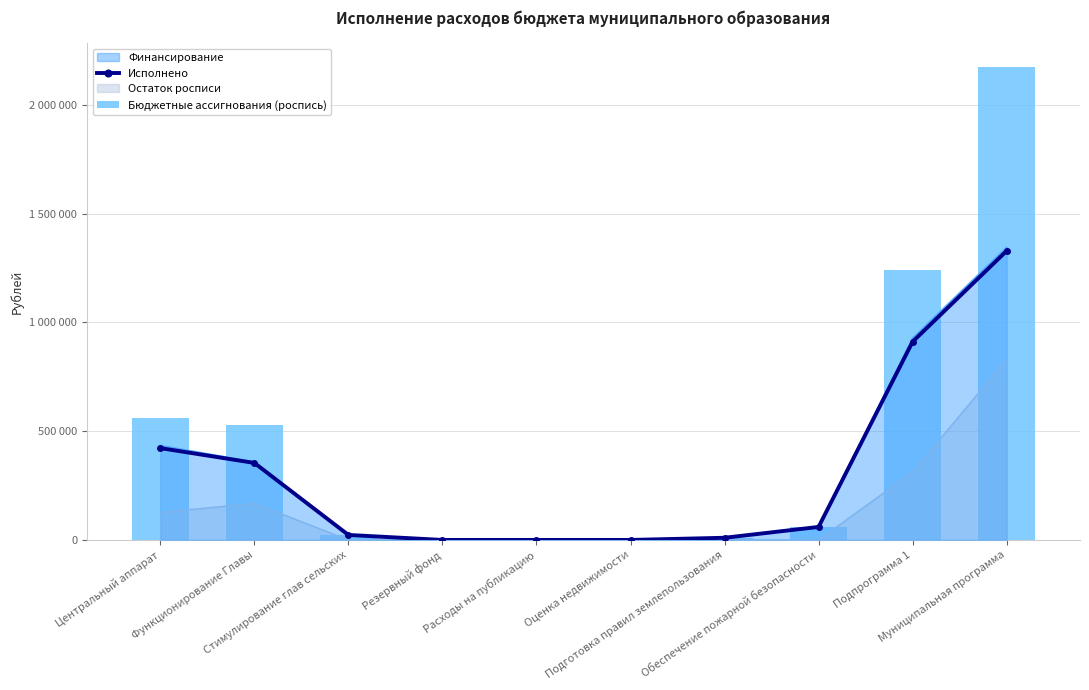

Count the number of categories in the chart.

10